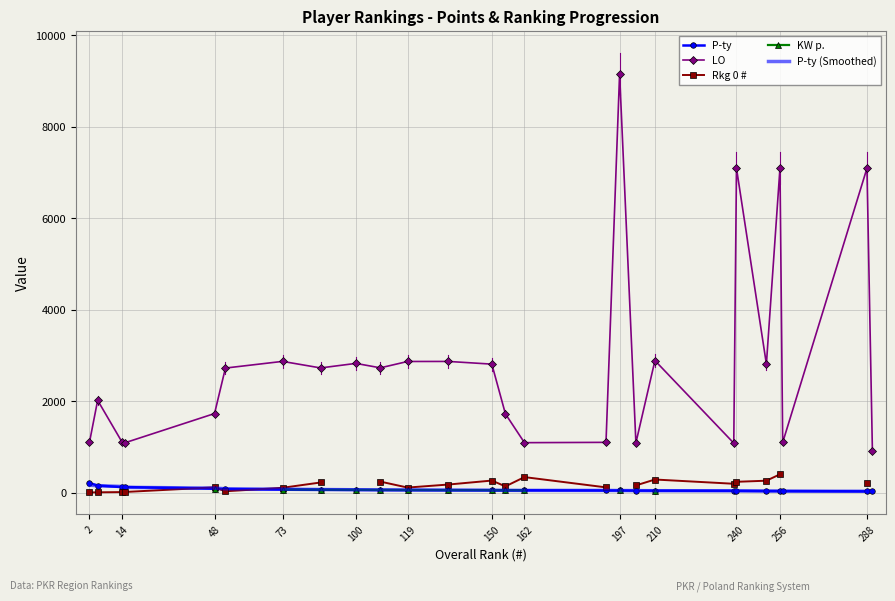

True or false: KW p. and P-ty intersect in this chart.

False